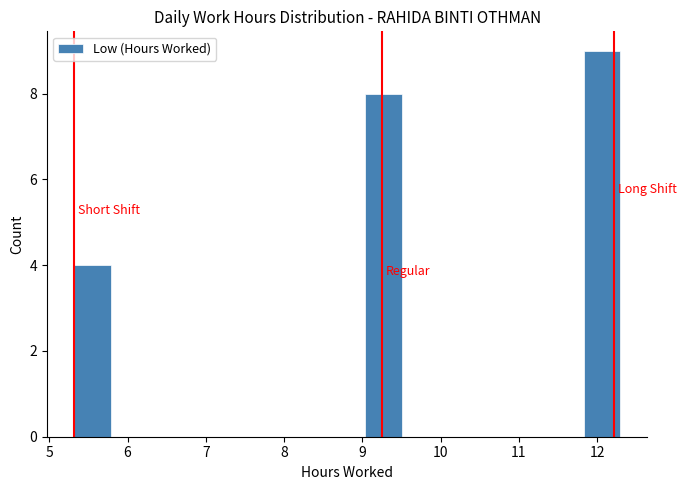

What is the height of the bar covering 9.0 to 9.5 on the x-axis? Neither the bar edges nor the heights are printed on the chart, so give them approximately, as read against the axes.

8